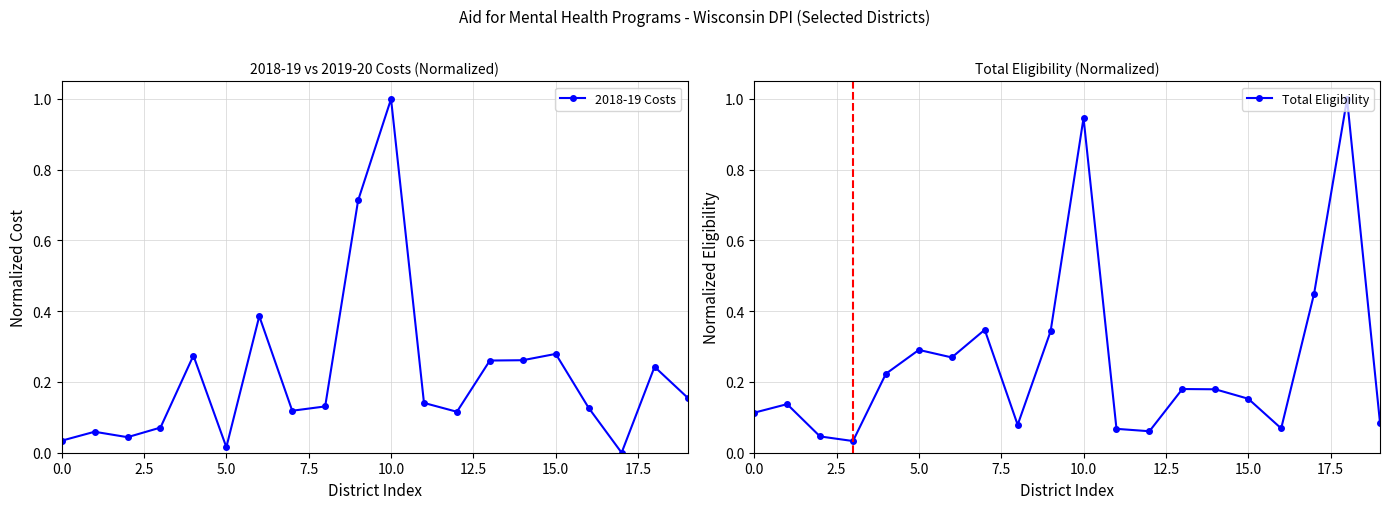

What is the label of the 2nd point from the right?

18